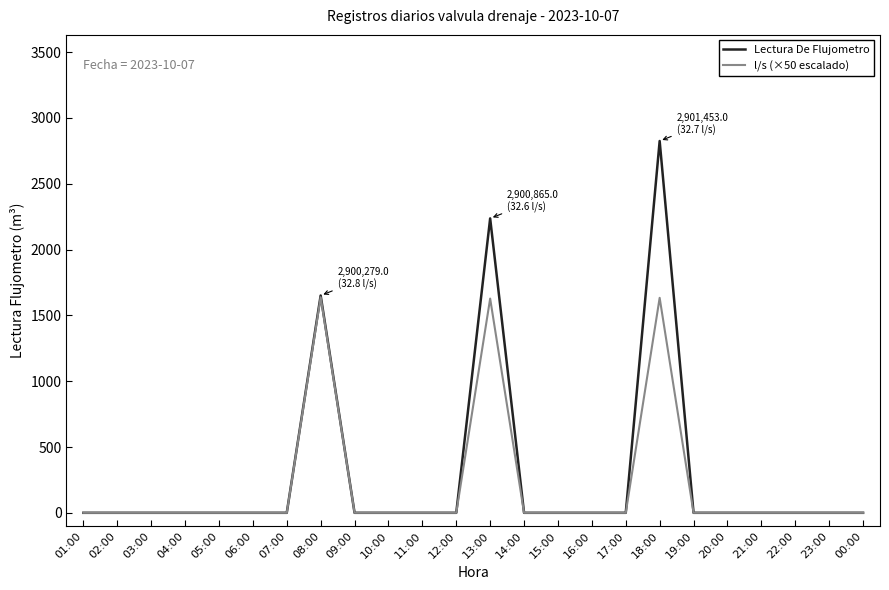

Rank the series by their average value, from lowest to highest.

l/s (×50 escalado), Lectura De Flujometro